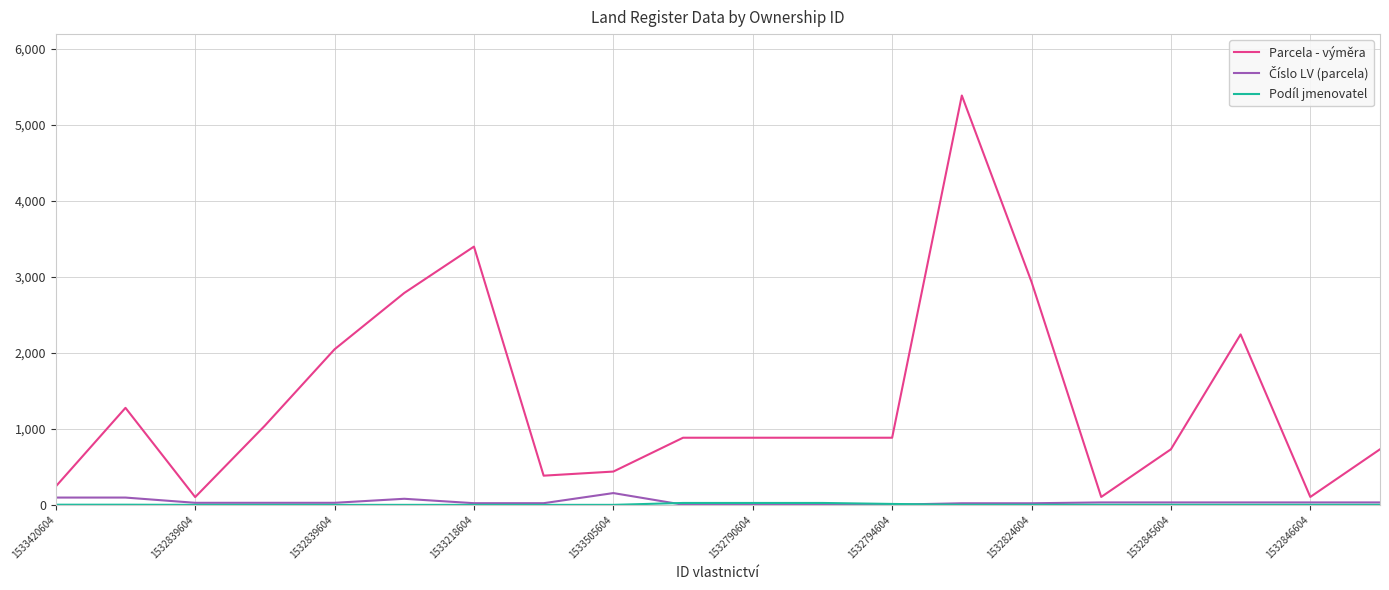

Which series has the widest spread of values?

Parcela - výměra